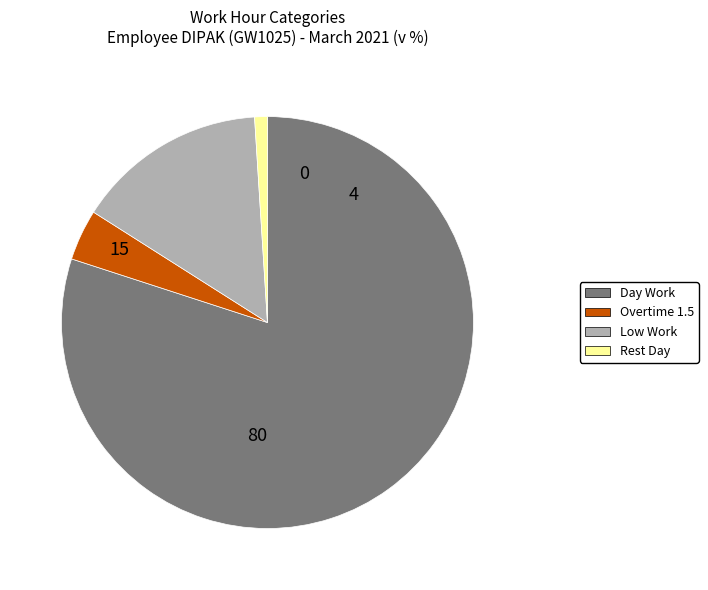

Is there a majority slice in this chart?

Yes